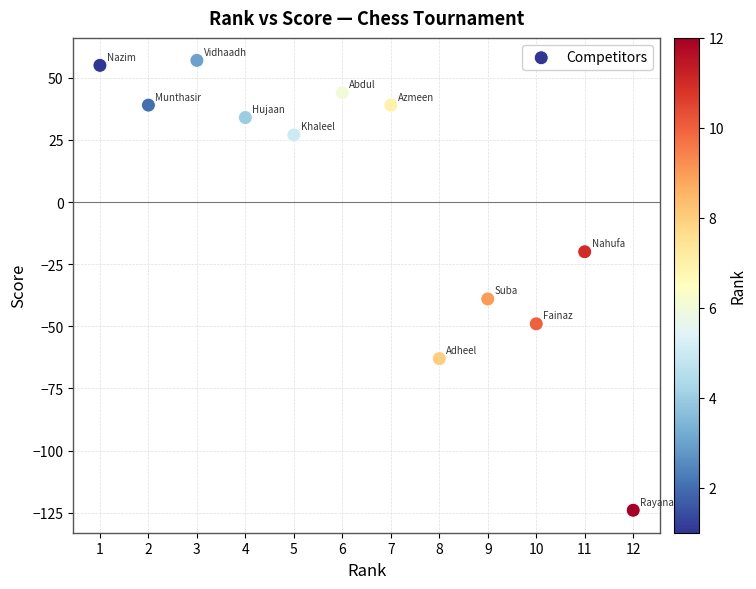

What is the range of X values (max minus min)?

11